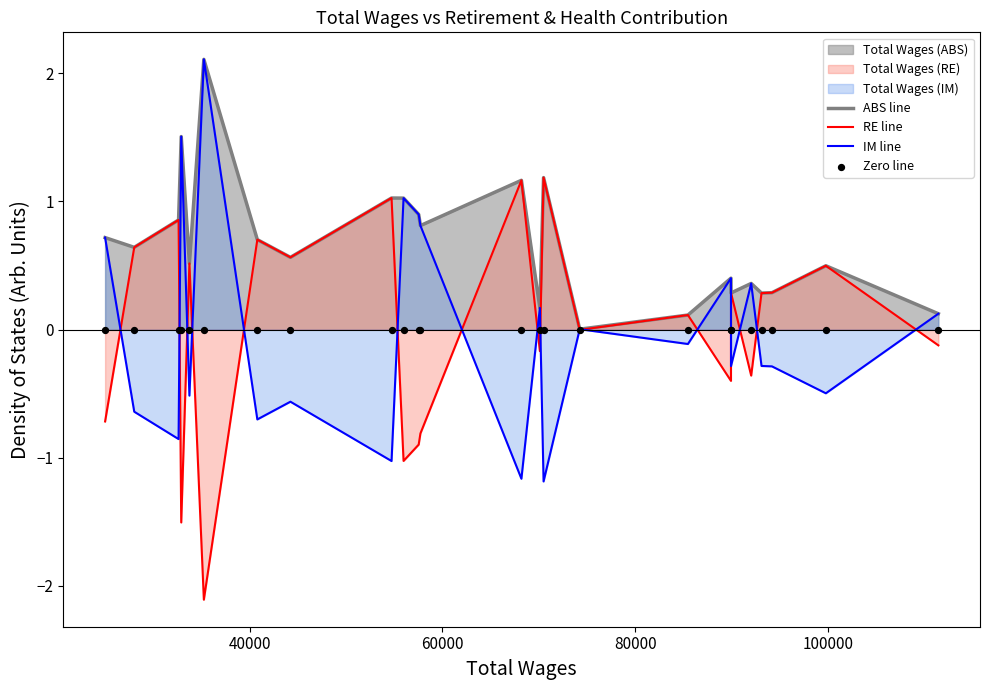

What is the maximum value for IM line?

2.1